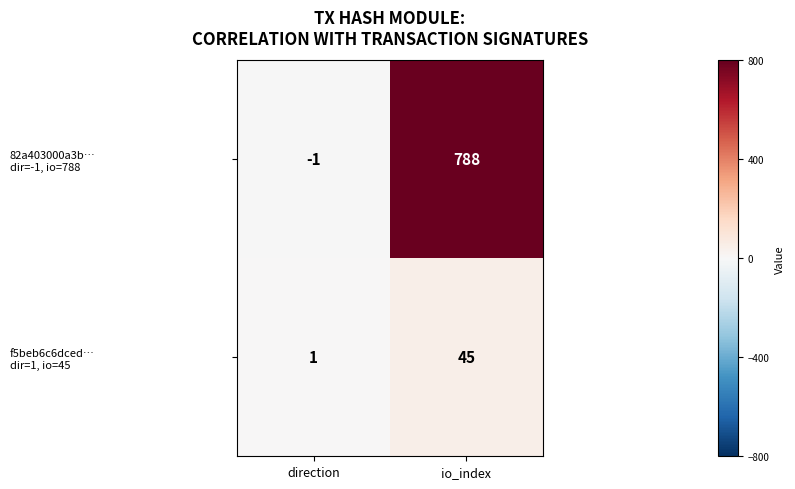

What is the greatest value displayed?

788